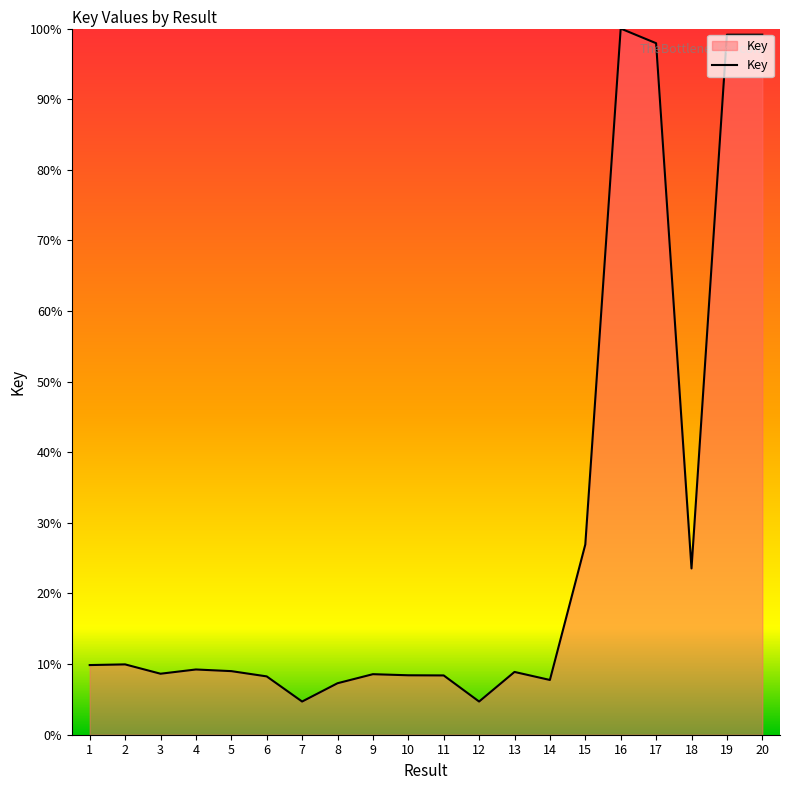

True or false: there are more than 0 points higher than both neighbors.

True